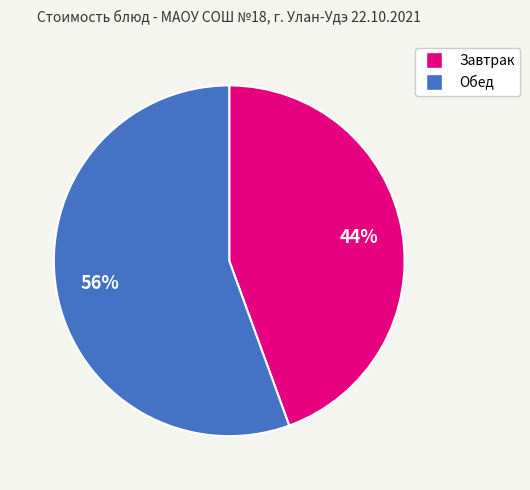

To the nearest percent, what is the average slice percentage?

50%